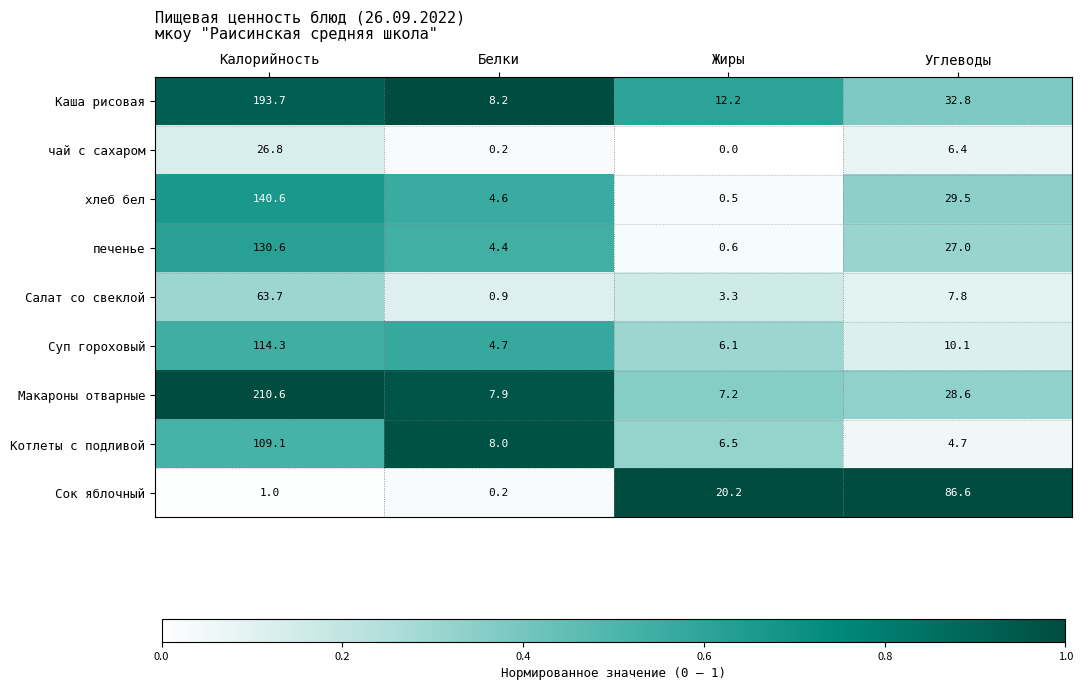

What is the sum of all Сок яблочный values?

108.0